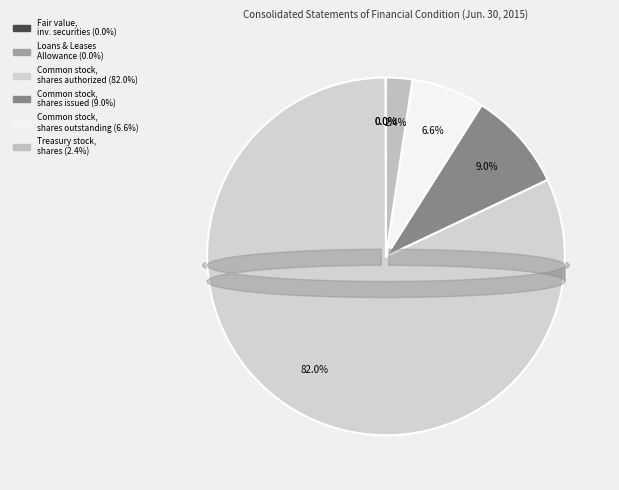

Between Common stock, shares authorized and Common stock, shares issued, which is larger?

Common stock, shares authorized